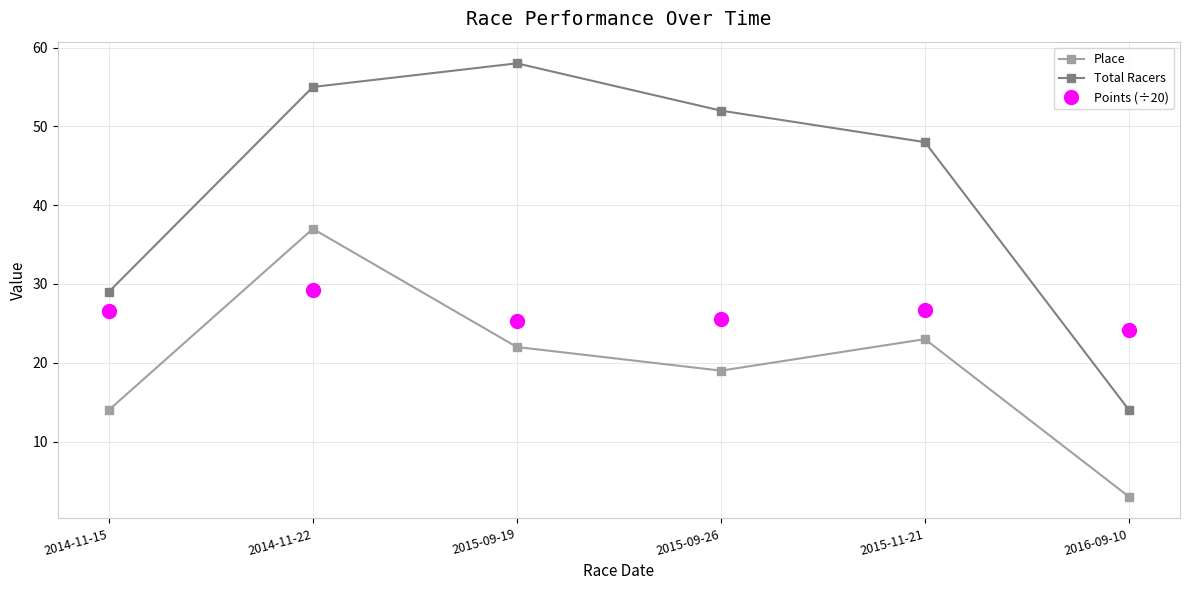

Does the chart have visible grid lines?

Yes